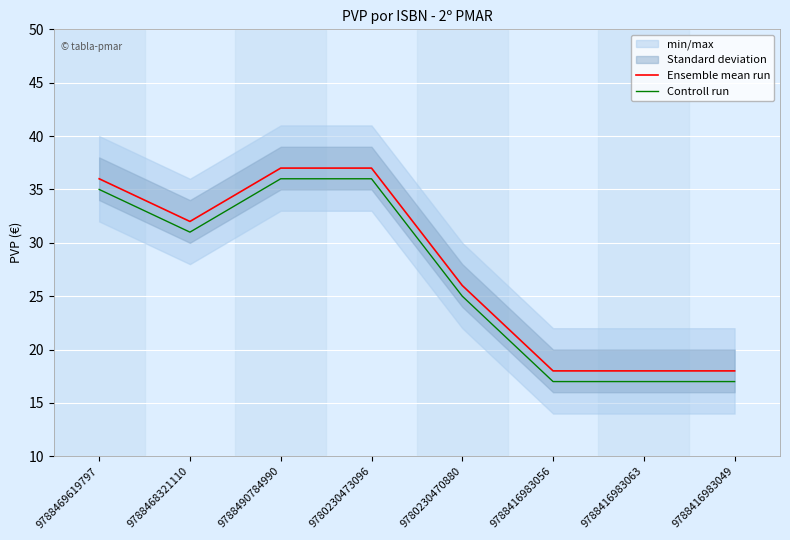

Which series has the largest total across all categories?

Ensemble mean run